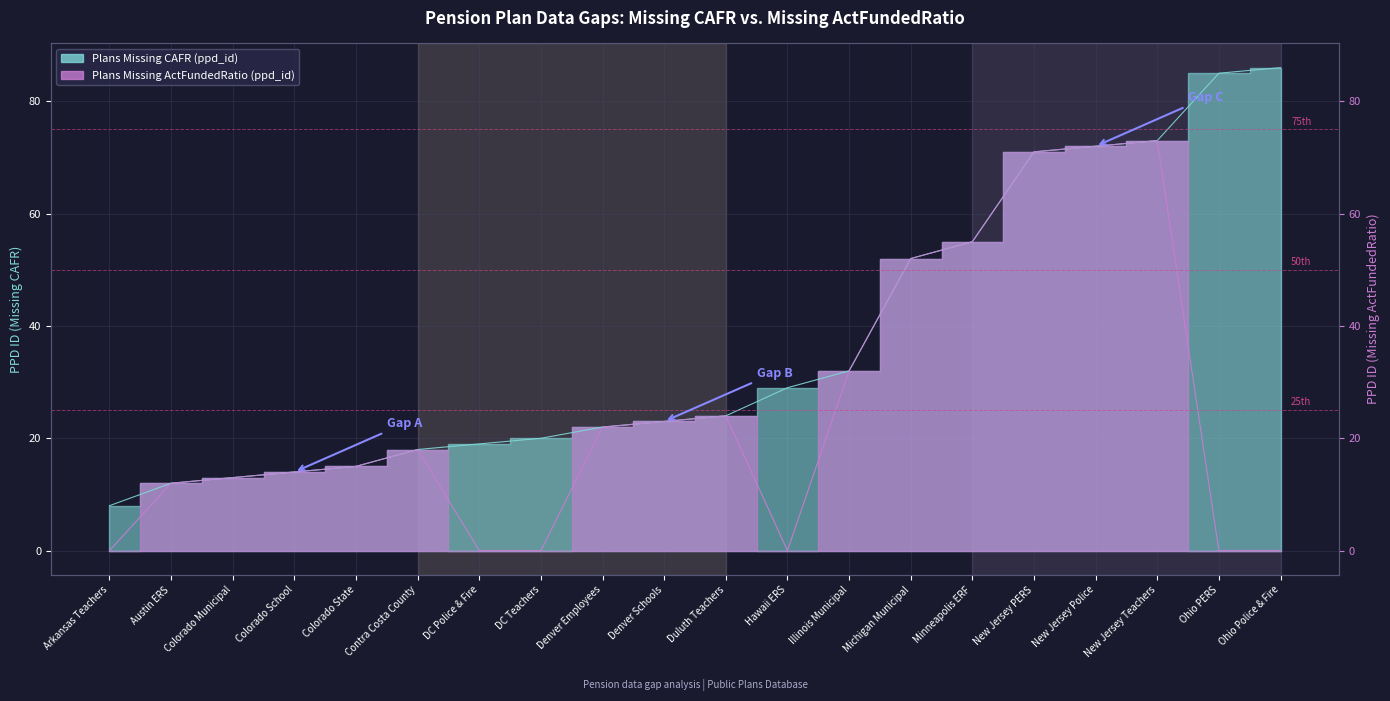

Reading left to right, what are all the values shown in this chart?

Plans Missing CAFR (ppd_id): 8	12	13	14	15	18	19	20	22	23	24	29	32	52	55	71	72	73	85	86
Plans Missing ActFundedRatio (ppd_id): 0	12	13	14	15	18	0	0	22	23	24	0	32	52	55	71	72	73	0	0